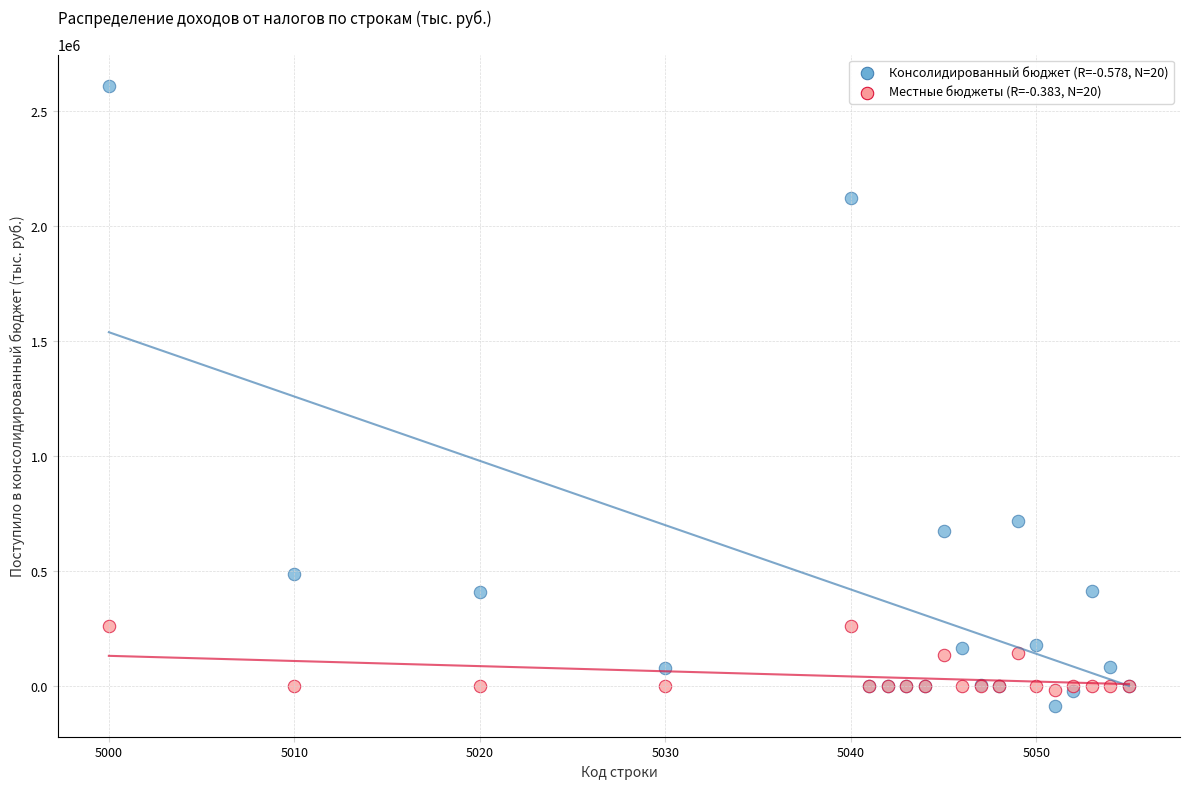

Across all series, what Y value is closest to 1261762?

716046